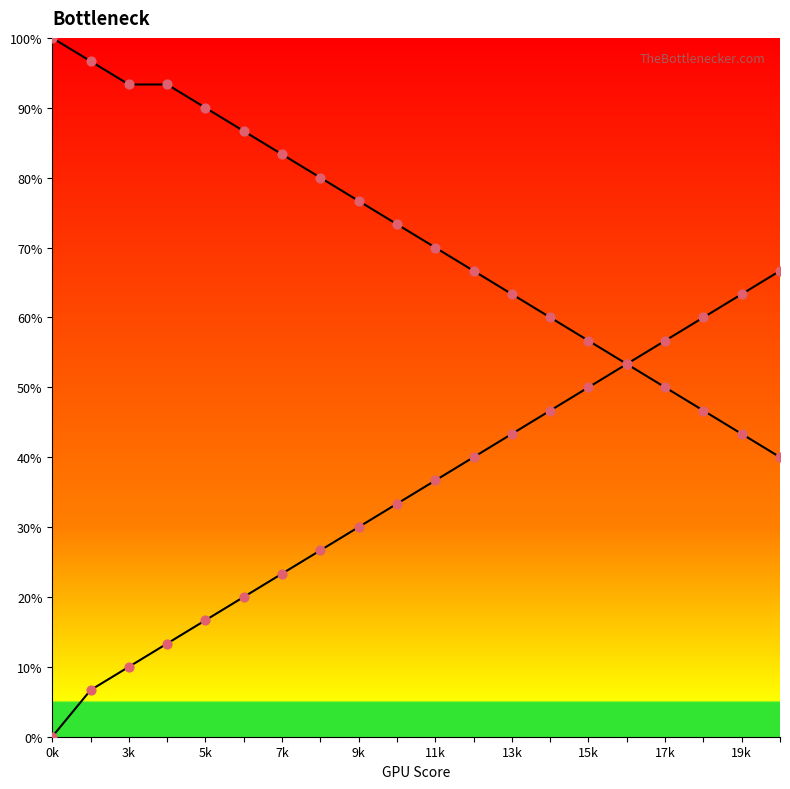

Which series reaches the minimum Y coordinate?

Series B